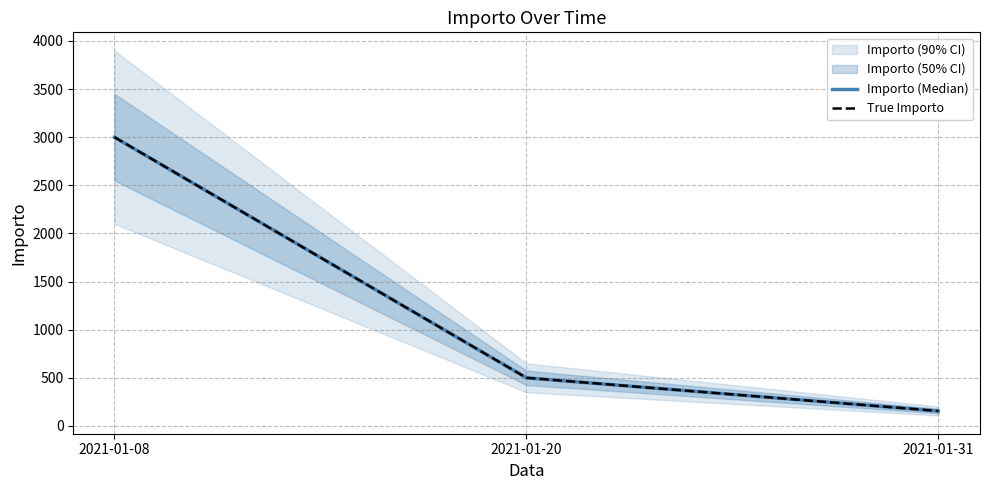

Which has a higher value, 2021-01-20 or 2021-01-08?

2021-01-08